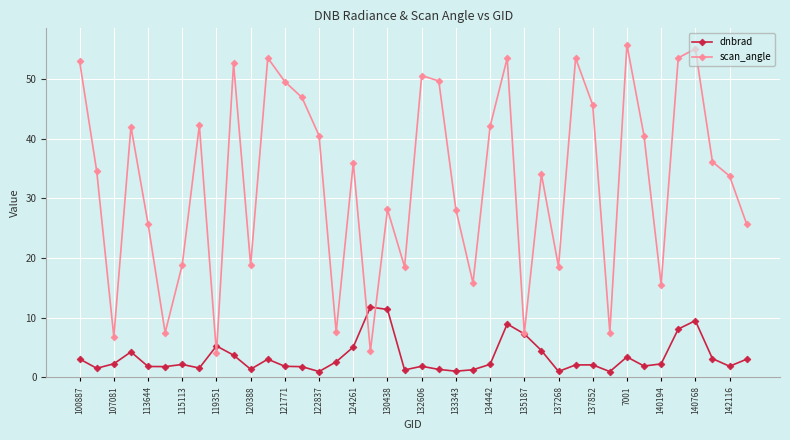

What is the value of the dnbrad point at the 6th from the left?

1.8